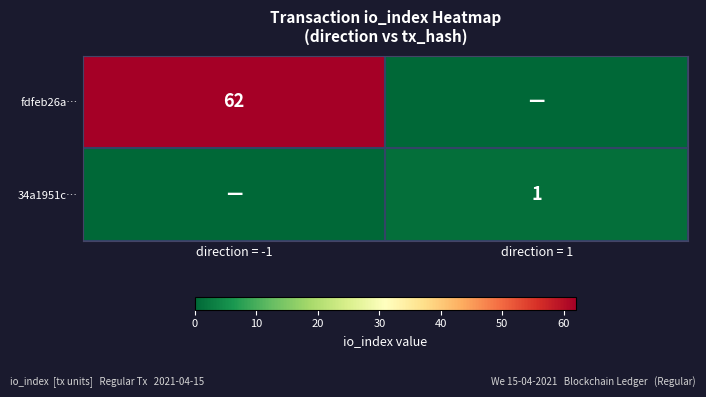

The value of fdfeb26a… at direction = -1 is 62. True or false?

True